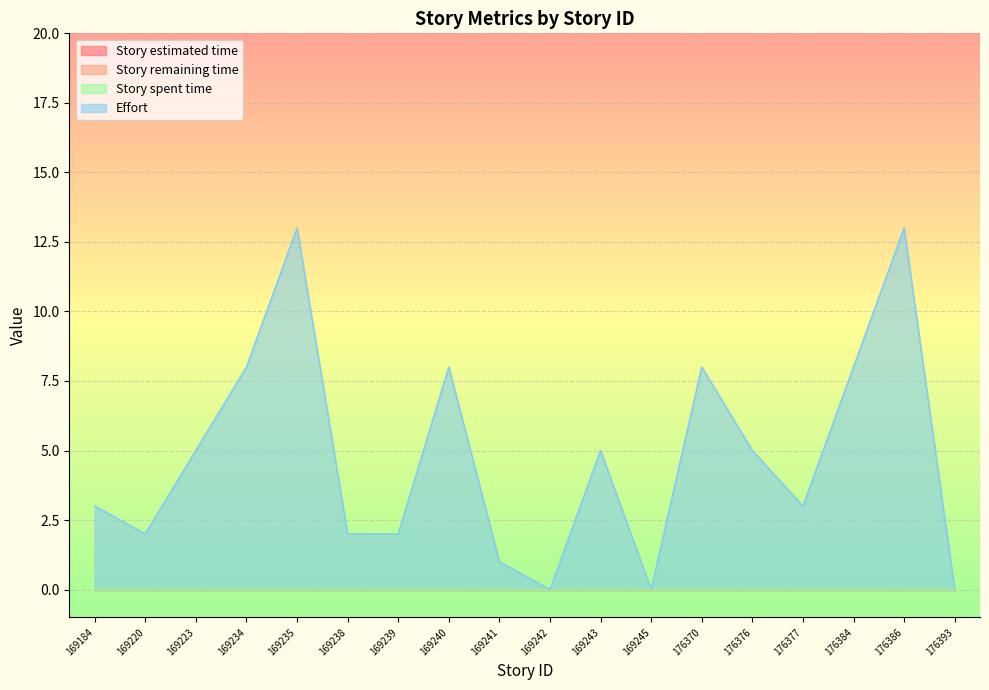

Reading right to left, extract all data points from this chart.

Story estimated time: 176393=0	176386=0	176384=0	176377=0	176376=0	176370=0	169245=0	169243=0	169242=0	169241=0	169240=0	169239=0	169238=0	169235=0	169234=0	169223=0	169220=0	169184=0
Story remaining time: 176393=0	176386=0	176384=0	176377=0	176376=0	176370=0	169245=0	169243=0	169242=0	169241=0	169240=0	169239=0	169238=0	169235=0	169234=0	169223=0	169220=0	169184=0
Story spent time: 176393=0	176386=0	176384=0	176377=0	176376=0	176370=0	169245=0	169243=0	169242=0	169241=0	169240=0	169239=0	169238=0	169235=0	169234=0	169223=0	169220=0	169184=0
Effort: 176393=0	176386=13	176384=8	176377=3	176376=5	176370=8	169245=0	169243=5	169242=0	169241=1	169240=8	169239=2	169238=2	169235=13	169234=8	169223=5	169220=2	169184=3